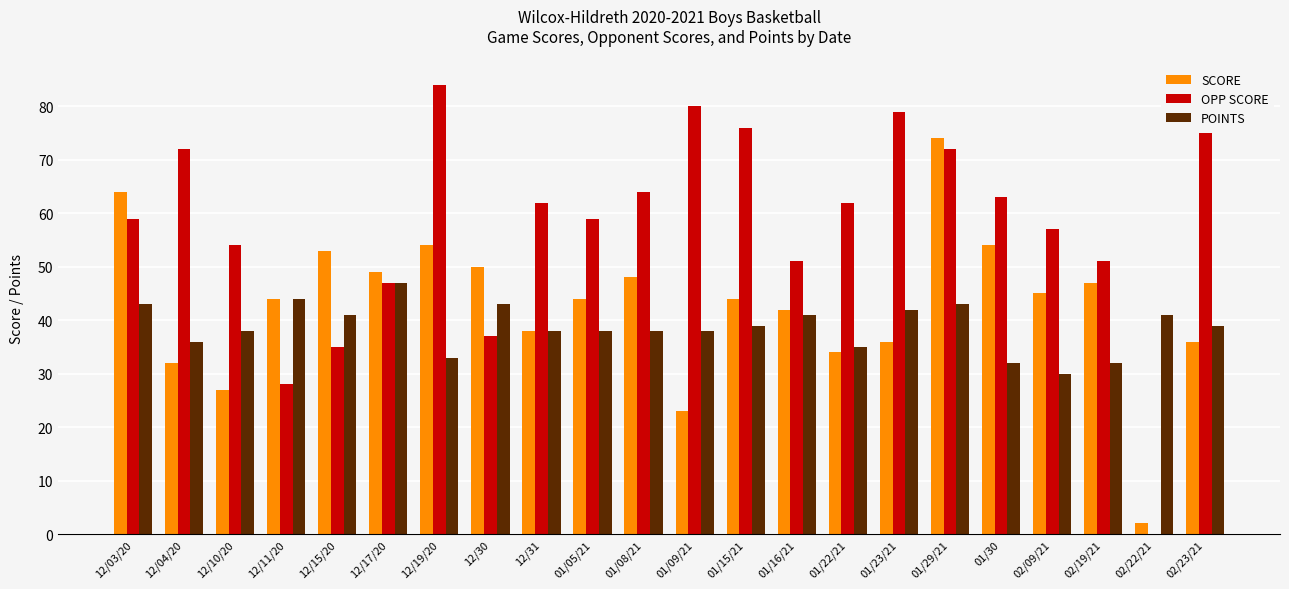

Which series changed the most between 12/03/20 and 01/09/21?

SCORE